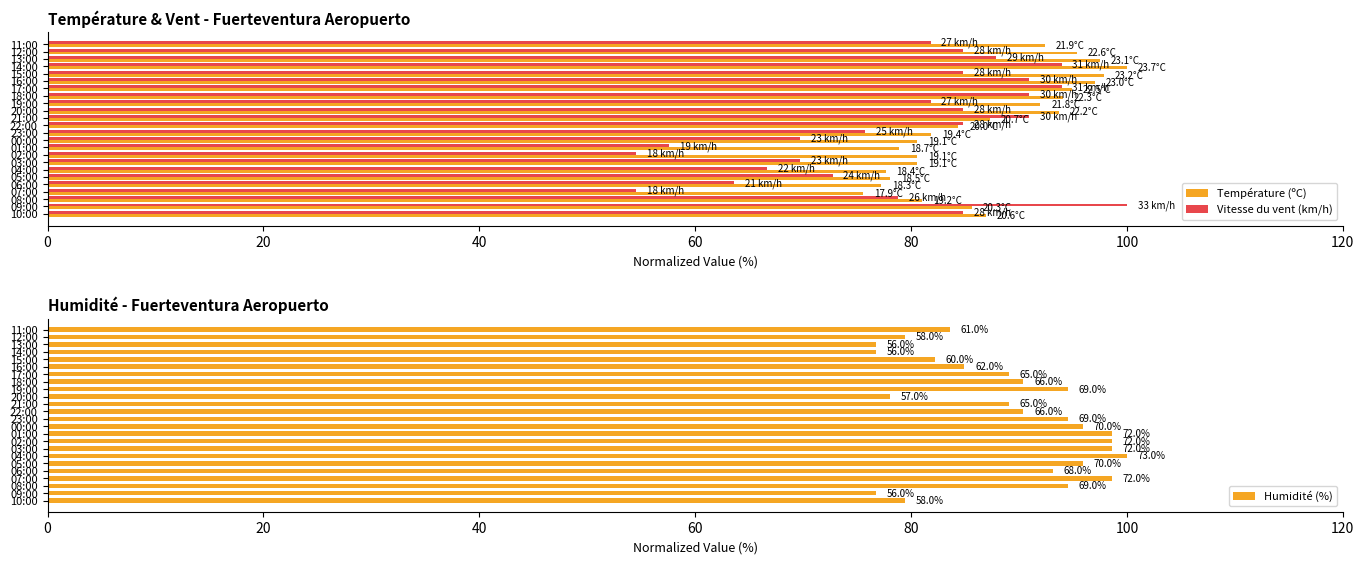

The value of Température (ºC) at 20:00 is 35.0. True or false?

False